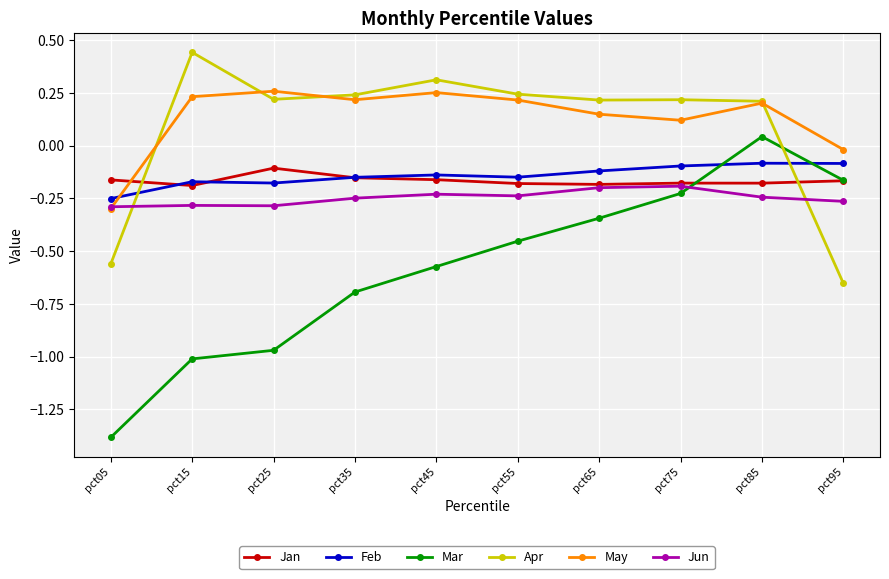

At which label does Mar reach its peak?

pct85